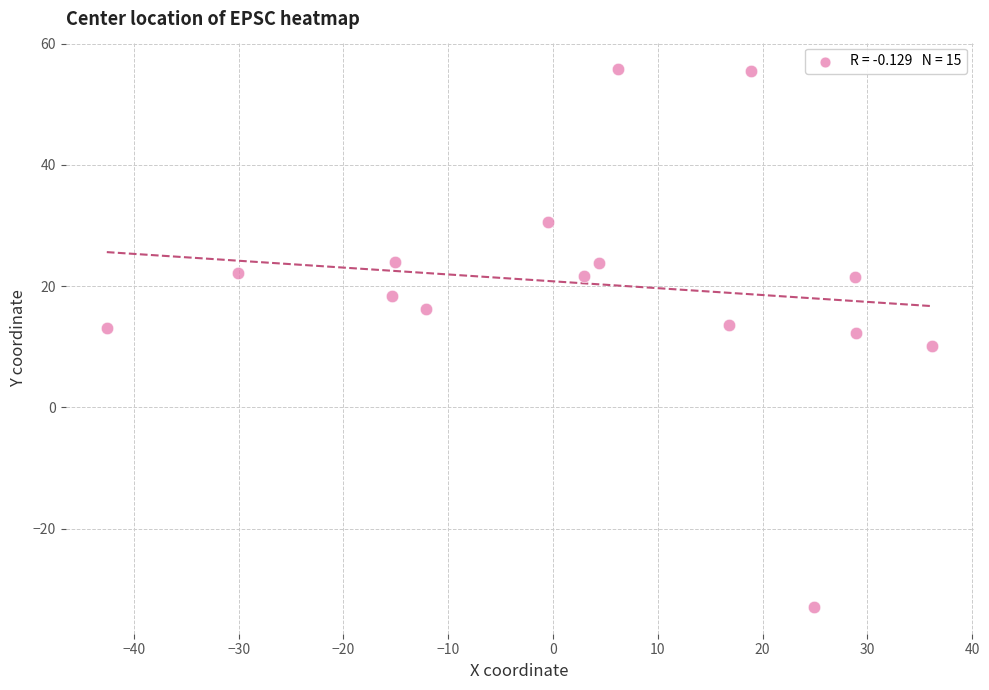

What is the range of Y values (max minus min)?

88.7